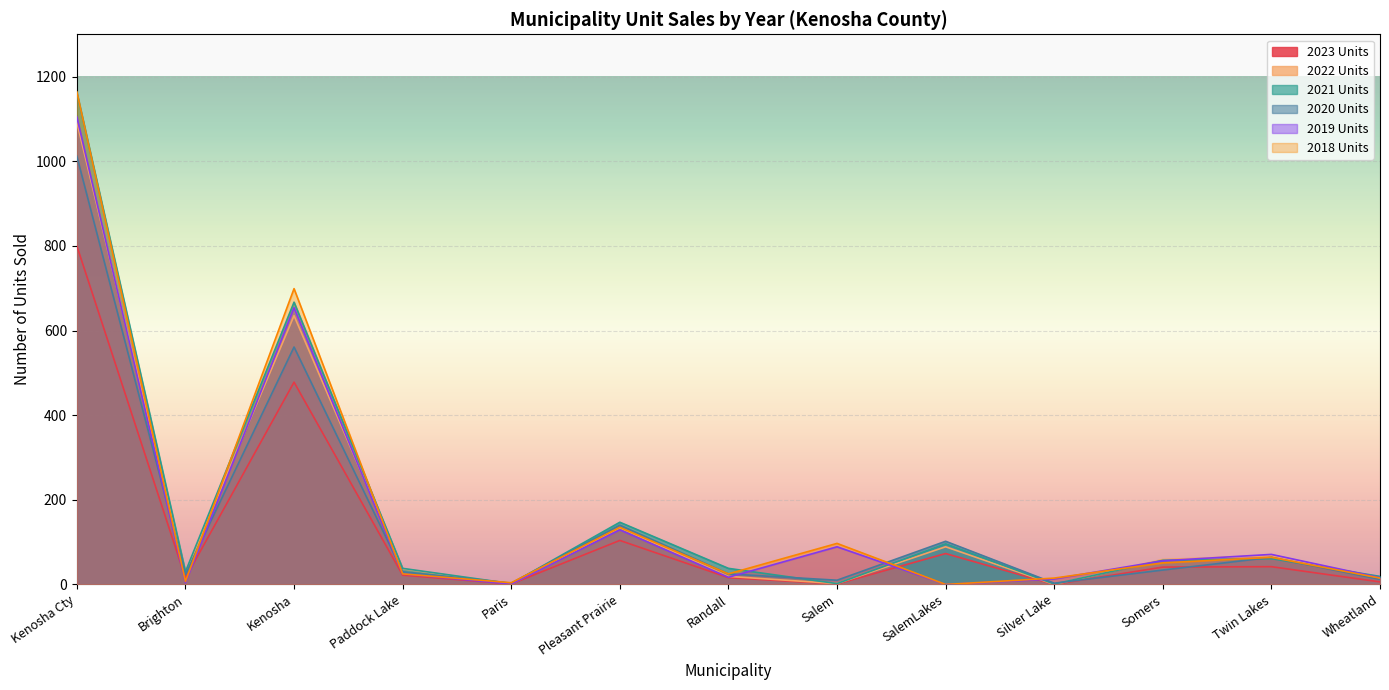

Reading left to right, list all the values displayed in this chart.

2023 Units: Kenosha Cty=800	Brighton=15	Kenosha=478	Paddock Lake=22	Paris=1	Pleasant Prairie=104	Randall=16	Salem=1	SalemLakes=73	Silver Lake=0	Somers=41	Twin Lakes=42	Wheatland=6
2022 Units: Kenosha Cty=1092	Brighton=28	Kenosha=635	Paddock Lake=37	Paris=1	Pleasant Prairie=134	Randall=19	Salem=2	SalemLakes=89	Silver Lake=0	Somers=59	Twin Lakes=68	Wheatland=14
2021 Units: Kenosha Cty=1162	Brighton=30	Kenosha=667	Paddock Lake=38	Paris=2	Pleasant Prairie=147	Randall=38	Salem=2	SalemLakes=96	Silver Lake=1	Somers=57	Twin Lakes=61	Wheatland=19
2020 Units: Kenosha Cty=1012	Brighton=24	Kenosha=561	Paddock Lake=30	Paris=3	Pleasant Prairie=140	Randall=25	Salem=10	SalemLakes=102	Silver Lake=3	Somers=34	Twin Lakes=64	Wheatland=12
2019 Units: Kenosha Cty=1105	Brighton=4	Kenosha=654	Paddock Lake=25	Paris=1	Pleasant Prairie=129	Randall=17	Salem=89	SalemLakes=0	Silver Lake=13	Somers=56	Twin Lakes=71	Wheatland=16
2018 Units: Kenosha Cty=1164	Brighton=7	Kenosha=699	Paddock Lake=25	Paris=4	Pleasant Prairie=135	Randall=25	Salem=97	SalemLakes=0	Silver Lake=15	Somers=51	Twin Lakes=64	Wheatland=15